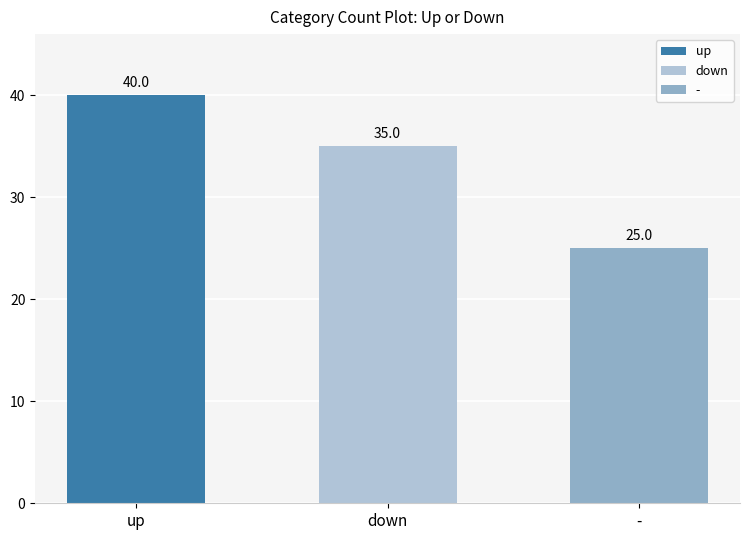

Does the chart contain stacked bars?

No